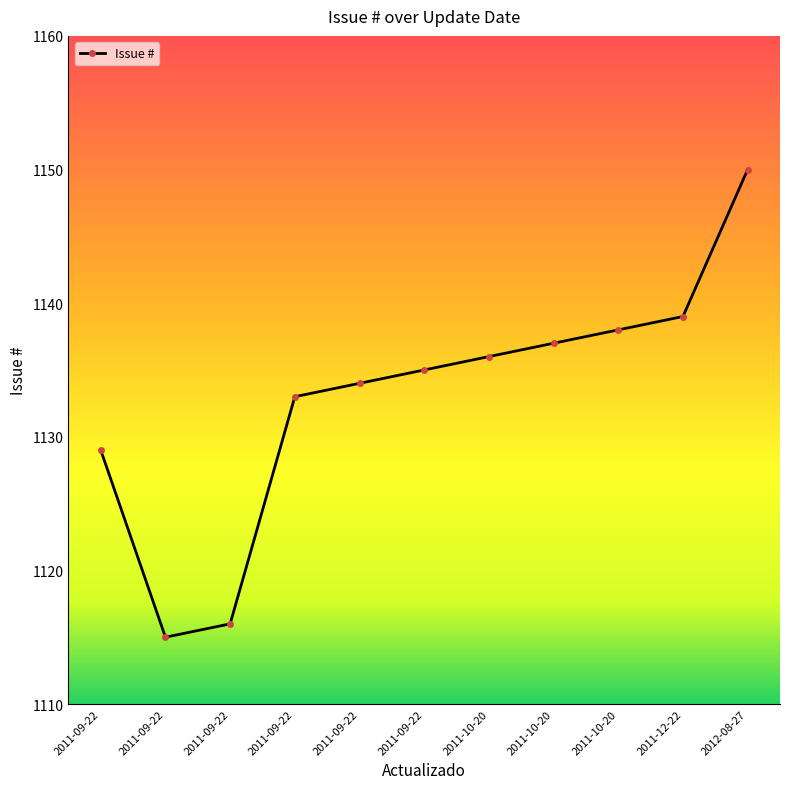

List the labels in order of value, largest first.

2012-08-27, 2011-12-22, 2011-10-20, 2011-10-20, 2011-10-20, 2011-09-22, 2011-09-22, 2011-09-22, 2011-09-22, 2011-09-22, 2011-09-22